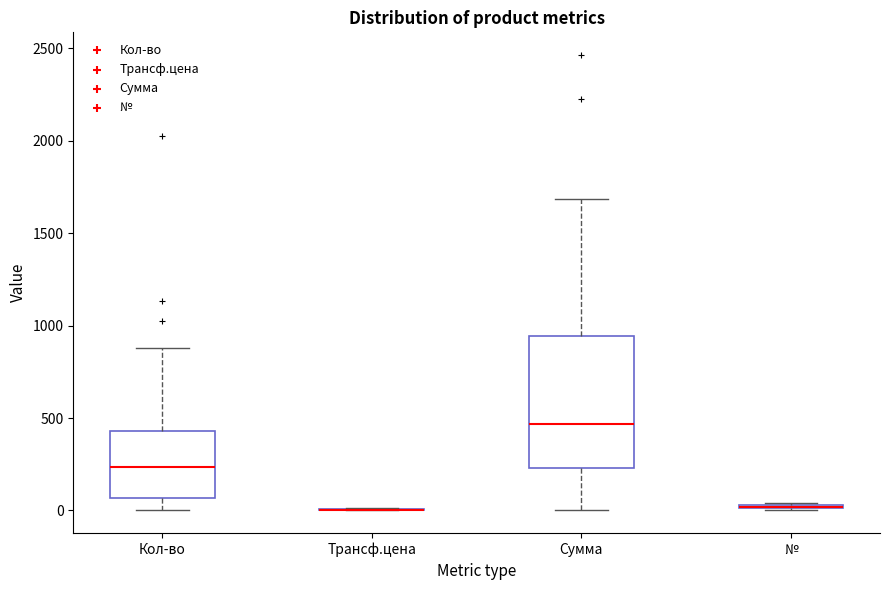

Which box is the tallest, from its lower edge to its upper edge?

Сумма